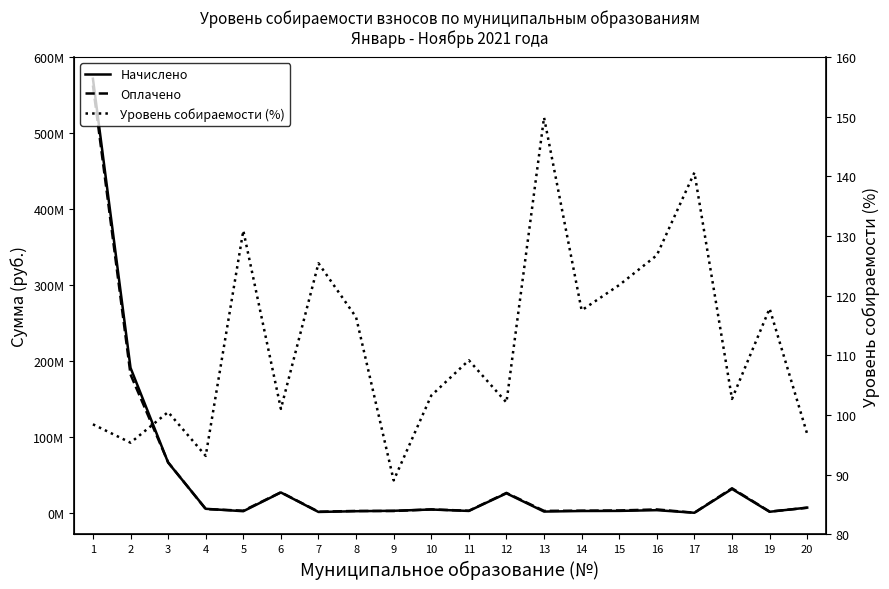

List the series in order of their peak value, lowest first.

Уровень собираемости (%), Оплачено, Начислено